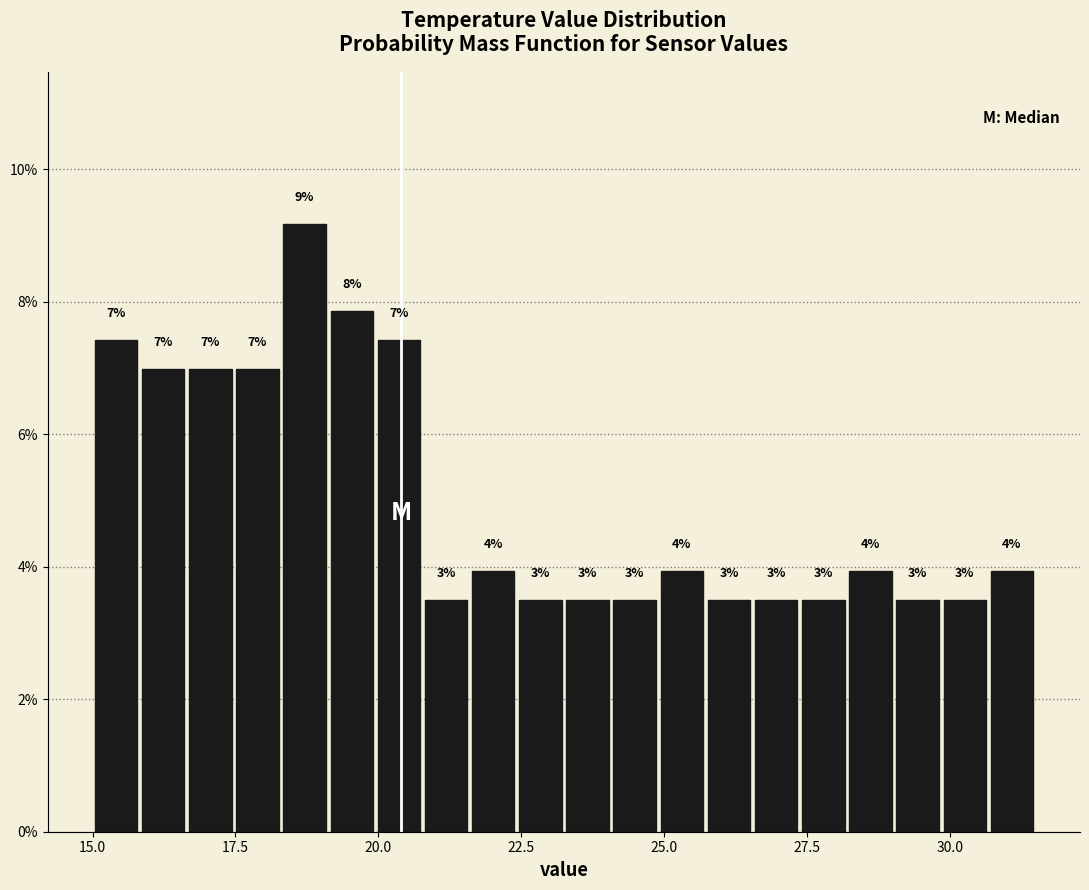

Around what value on the x-axis is the tallest bar? Give the approximate position of its centre, as read against the axis.

18.5